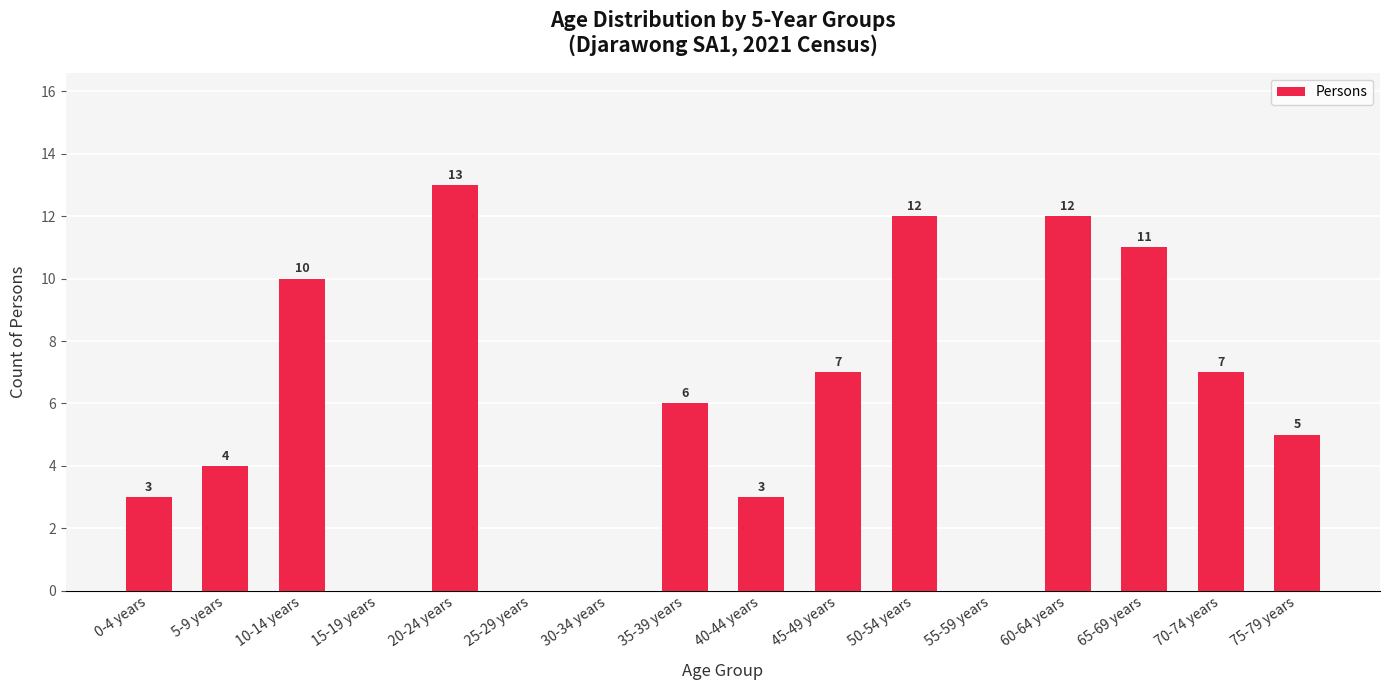

Where does the data first go above 6?

10-14 years